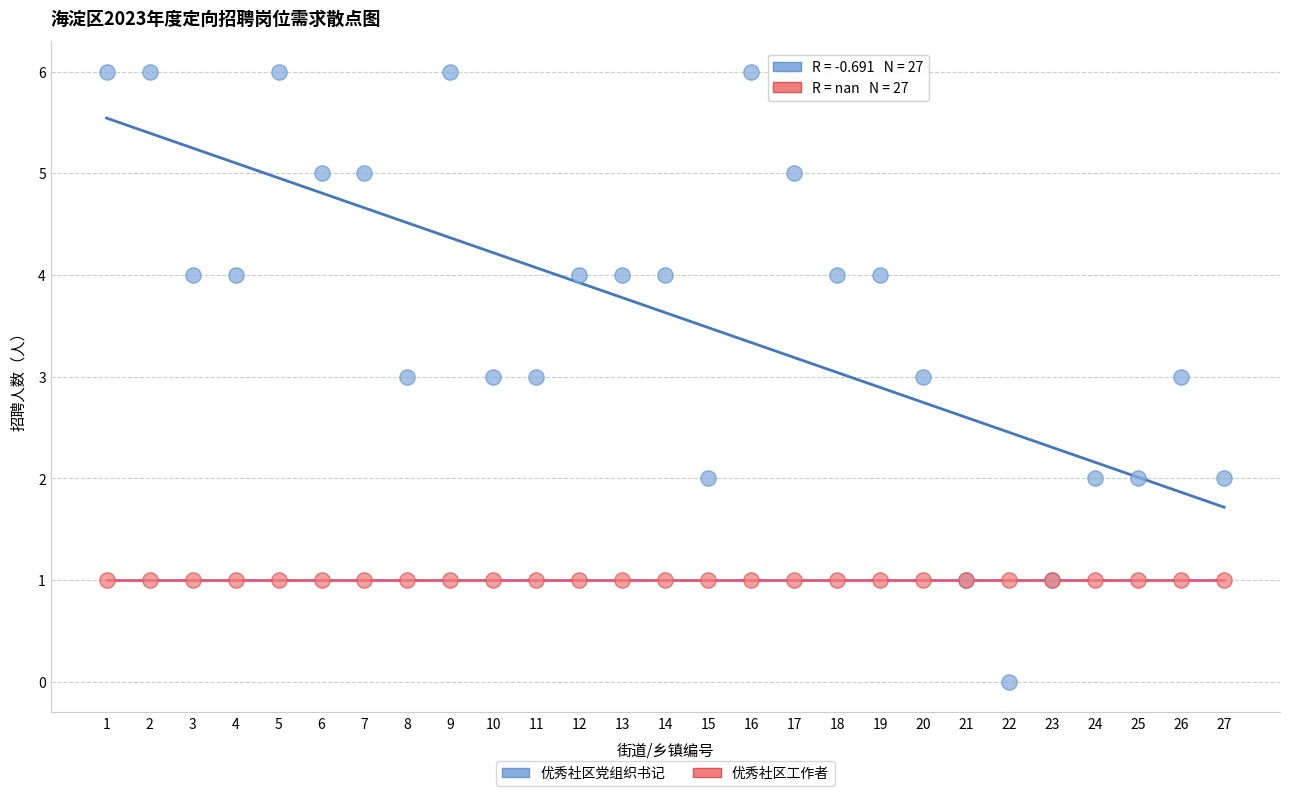

Which series reaches the maximum Y coordinate?

优秀社区党组织书记